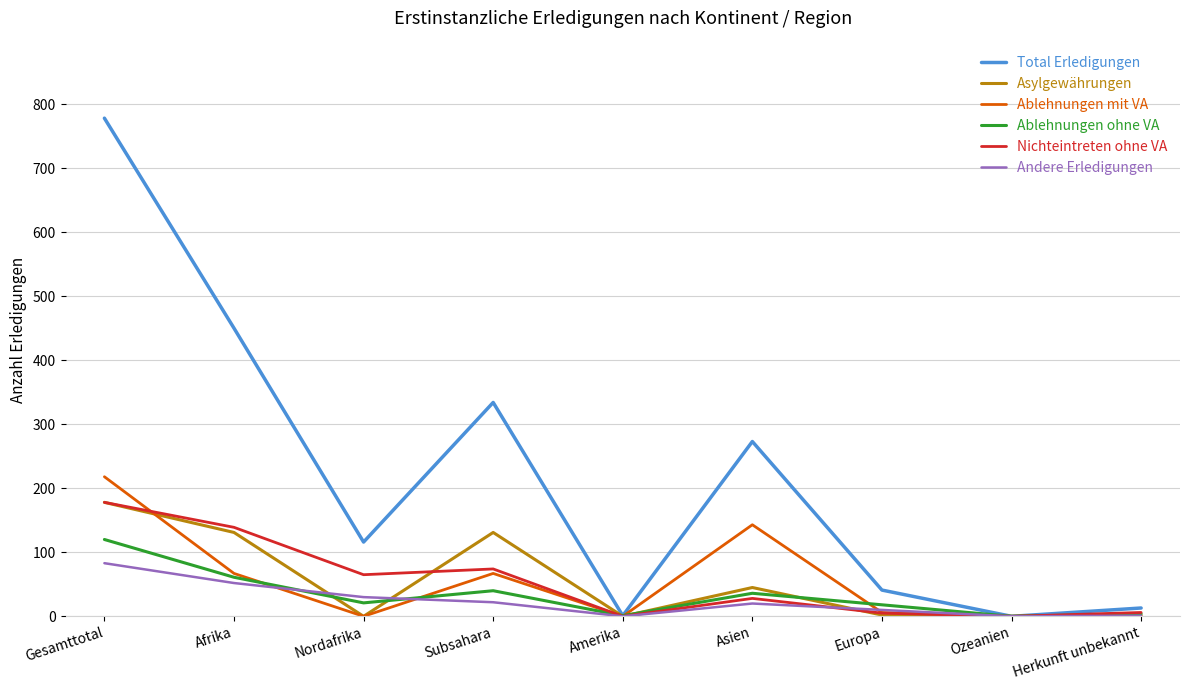

What is the highest value of the Asylgewährungen series?

178